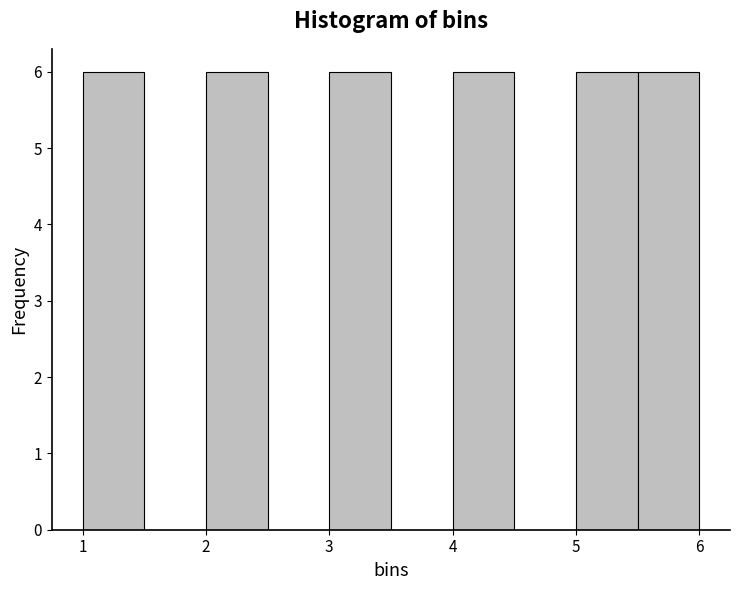

How tall is the bar that spans 3.0 to 3.5 on the x-axis? The values are not printed on the chart, so give them approximately, as read against the axis.

6